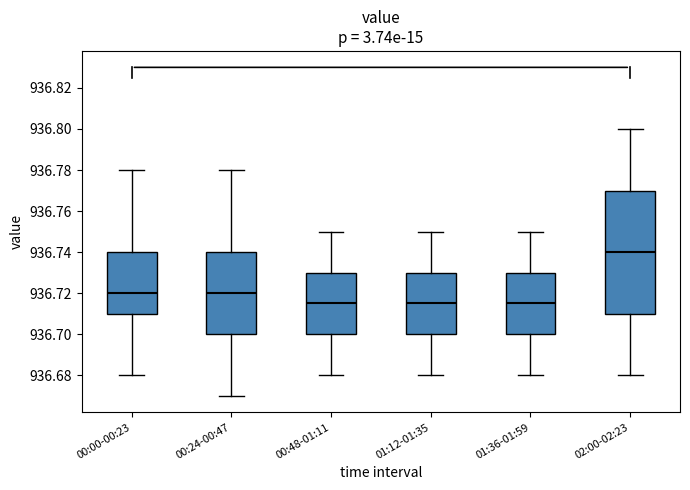

Reading left to right, transcribe this box plot: for each box, give where its median line is, the range the box spans, and where its two whiskers end, as read against the y-axis. The values are not printed on the chart, so give them approximately, as read against the axis.

00:00-00:23: median 936.720, box 936.710 to 936.740, whiskers 936.680 to 936.780
00:24-00:47: median 936.720, box 936.700 to 936.740, whiskers 936.670 to 936.780
00:48-01:11: median 936.716, box 936.700 to 936.730, whiskers 936.680 to 936.750
01:12-01:35: median 936.716, box 936.700 to 936.730, whiskers 936.680 to 936.750
01:36-01:59: median 936.716, box 936.700 to 936.730, whiskers 936.680 to 936.750
02:00-02:23: median 936.740, box 936.710 to 936.770, whiskers 936.680 to 936.800